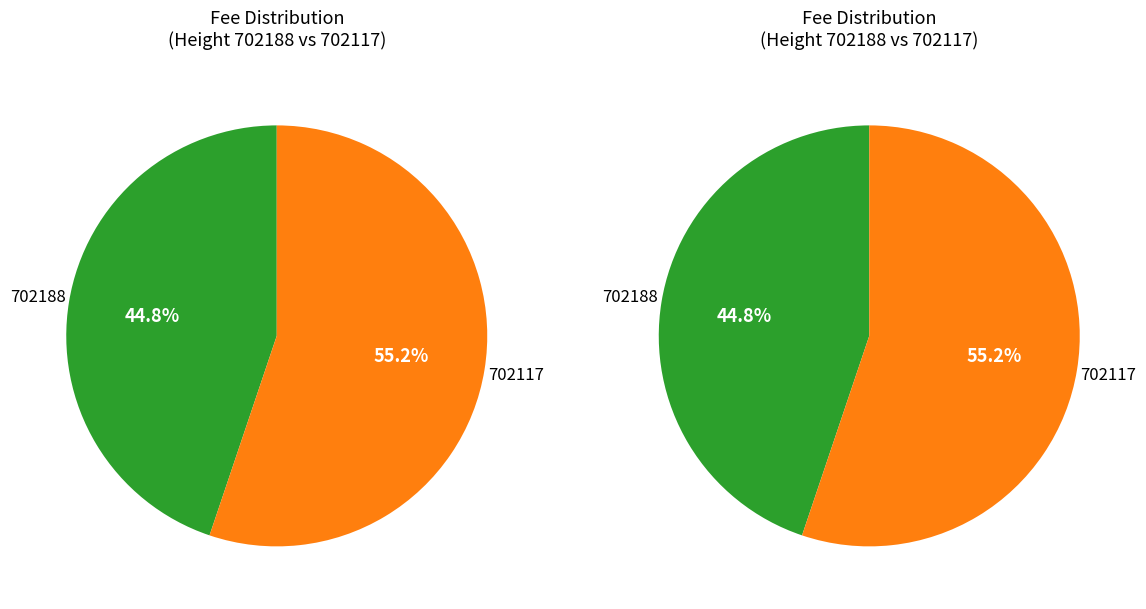

Is the sum of 702117 and 702188 greater than half?

Yes